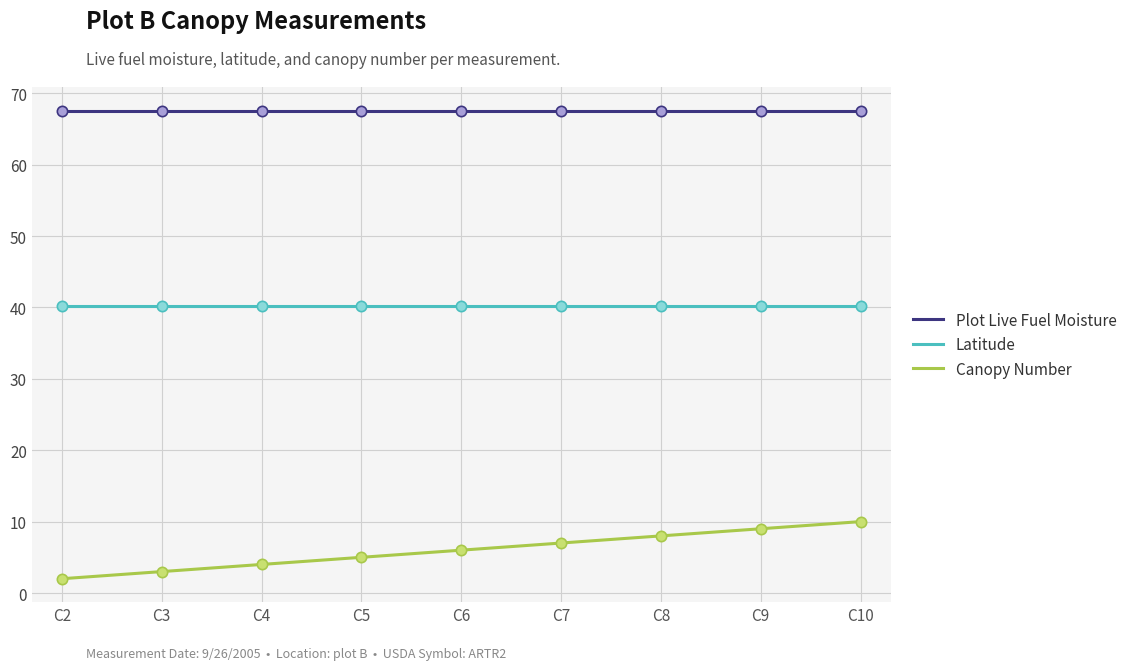

What are all the series names shown in the legend?

Plot Live Fuel Moisture, Latitude, Canopy Number